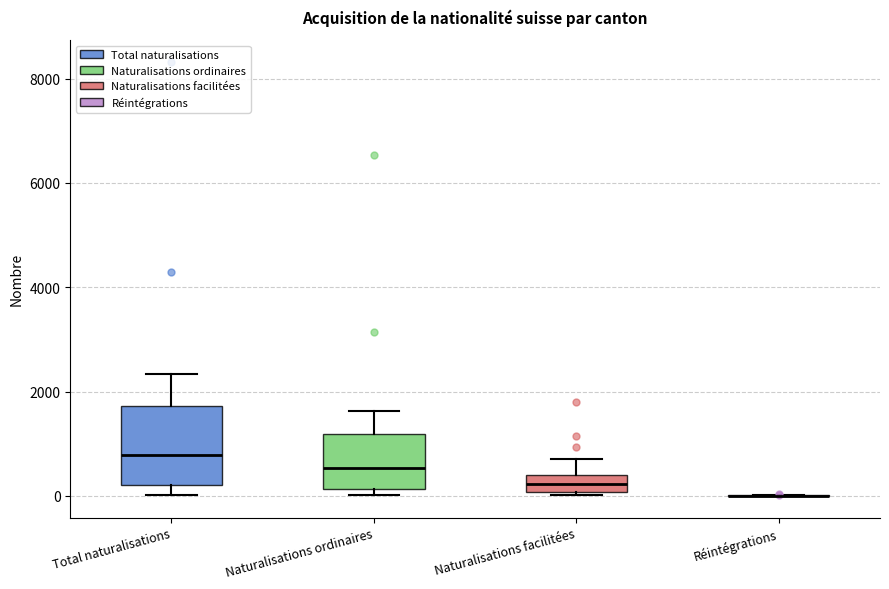

Reading left to right, transcribe this box plot: for each box, give where its median line is, the range the box spans, and where its two whiskers end, as read against the y-axis. The values are not printed on the chart, so give them approximately, as read against the axis.

Total naturalisations: median 800, box 200 to 1800, whiskers 0 to 2400
Naturalisations ordinaires: median 600, box 200 to 1200, whiskers 0 to 1600
Naturalisations facilitées: median 200, box 0 to 400, whiskers 0 to 800
Réintégrations: box collapsed to a line at 0, whiskers 0 to 0